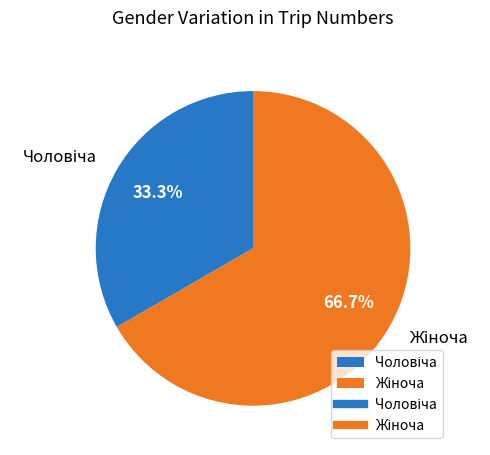

Is there a majority slice in this chart?

Yes